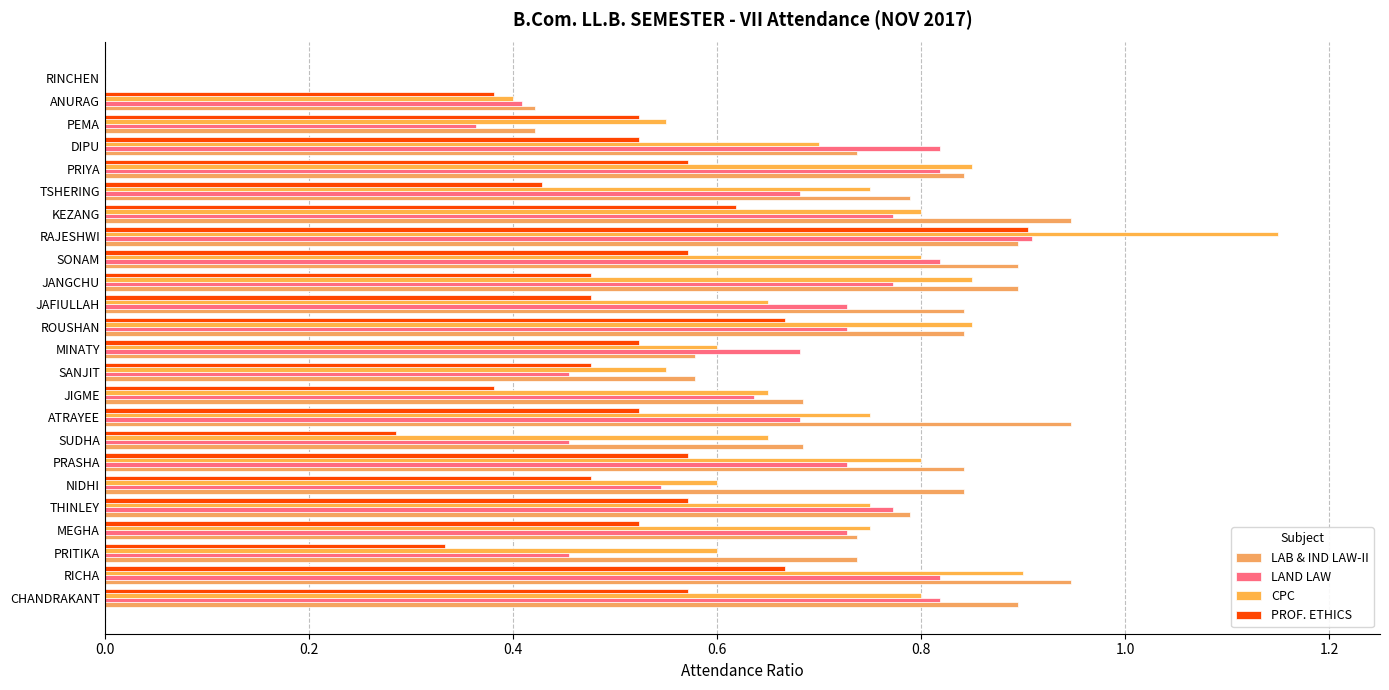

Count the PROF. ETHICS values in the range 0 to 1.

24